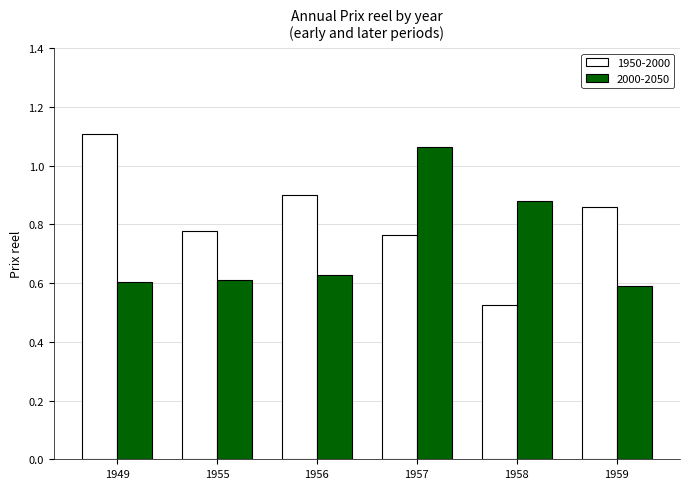

What is the difference between the highest and lowest values at 1956?

0.3